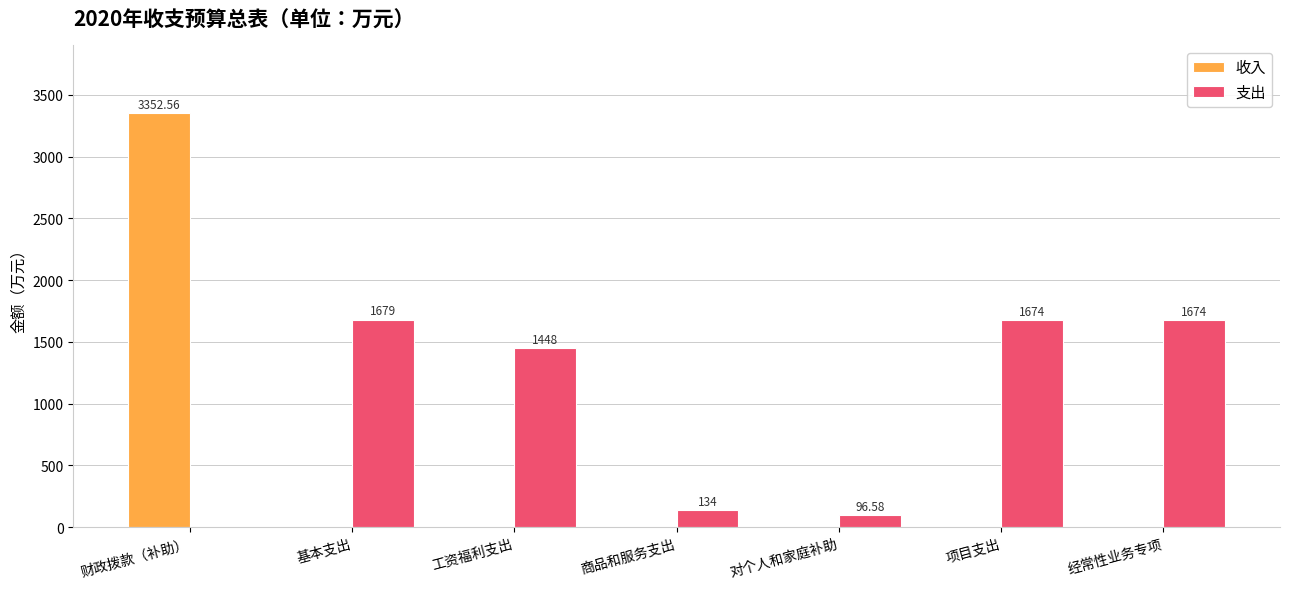

Which category has the highest value in the 收入 series?

财政拨款（补助）